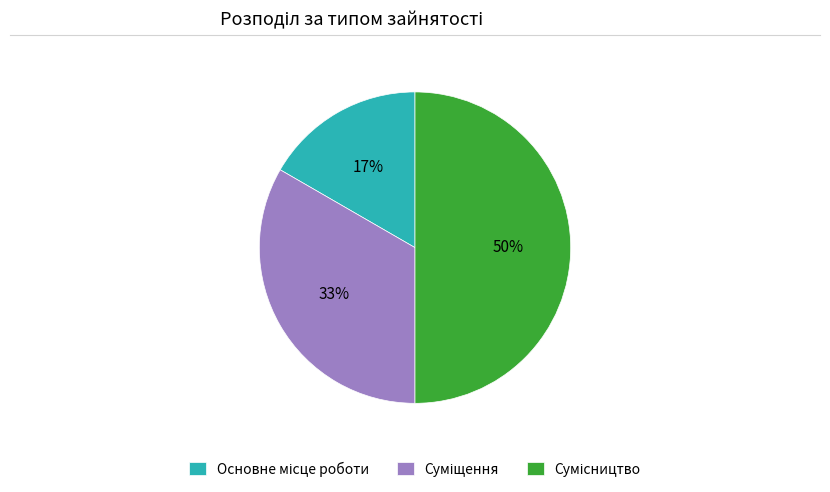

To the nearest percent, what is the average slice percentage?

33%